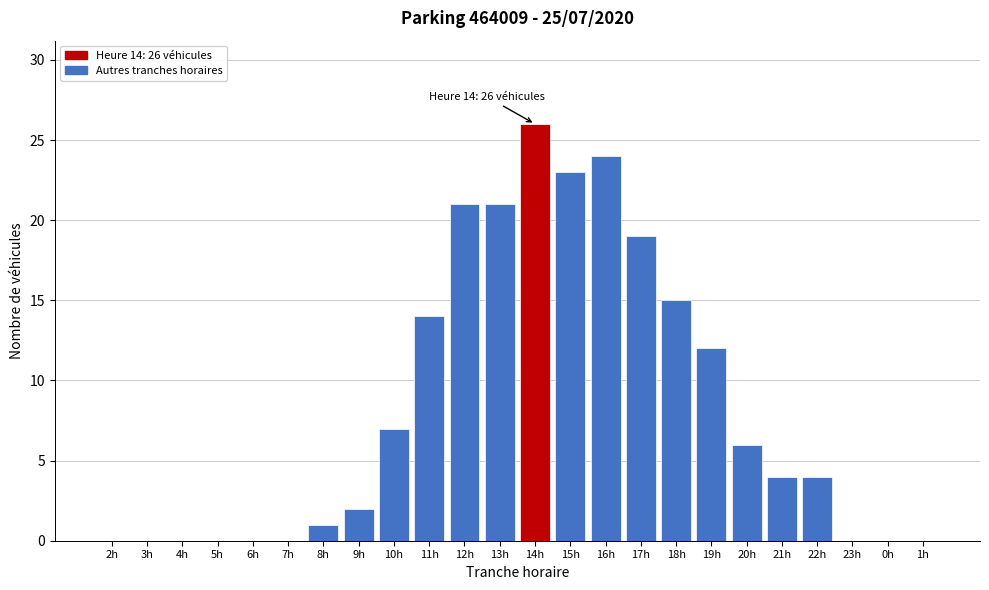

Reading left to right, what are all the values shown in this chart?

2h=0	3h=0	4h=0	5h=0	6h=0	7h=0	8h=1	9h=2	10h=7	11h=14	12h=21	13h=21	14h=26	15h=23	16h=24	17h=19	18h=15	19h=12	20h=6	21h=4	22h=4	23h=0	0h=0	1h=0